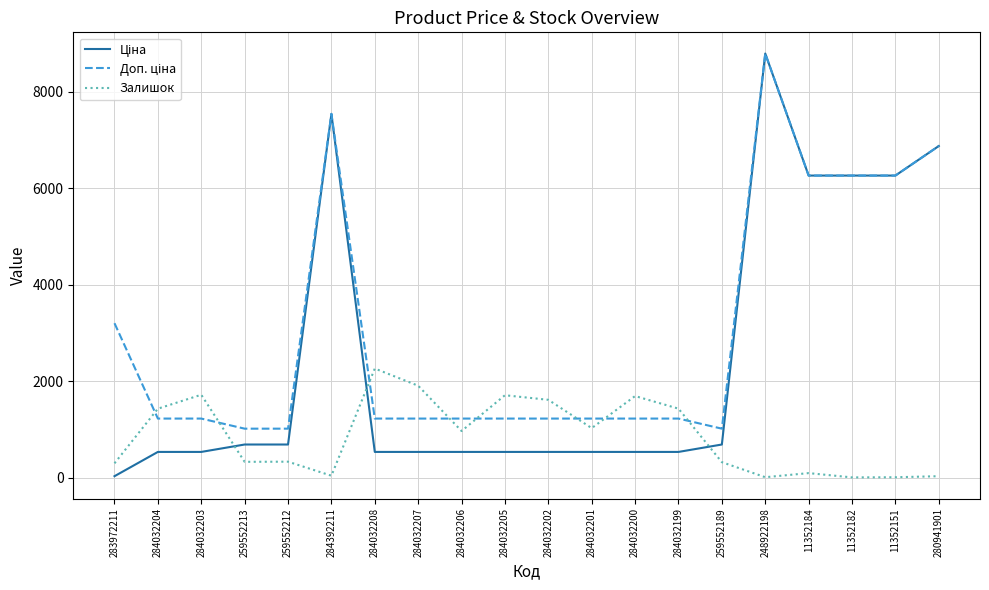

Which series changed the most between 284032208 and 284032206?

Залишок